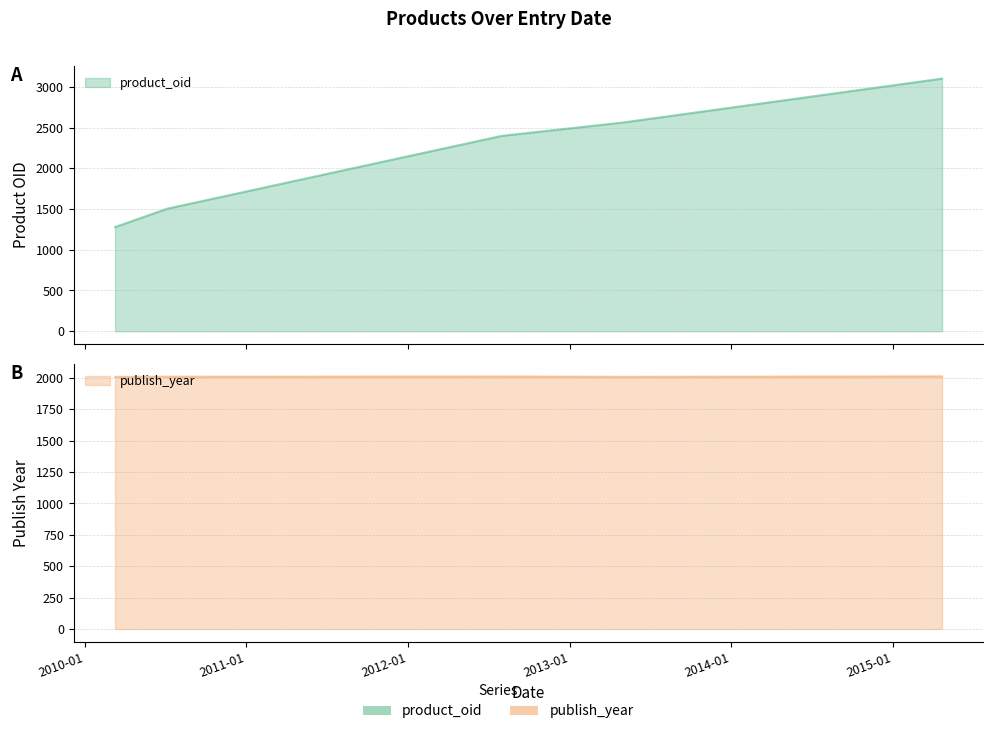

What is the label of the 5th point from the right?

2010-03-10